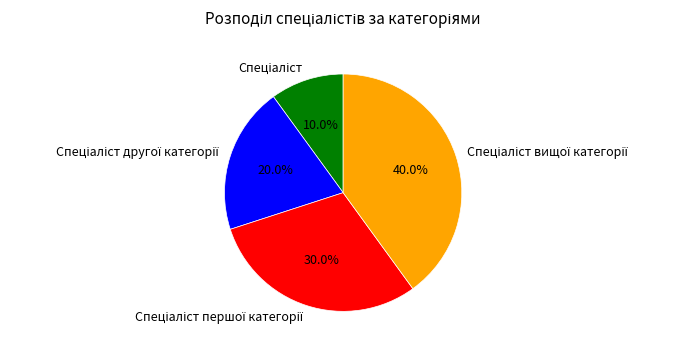

Is there any slice that represents more than half of the pie?

No